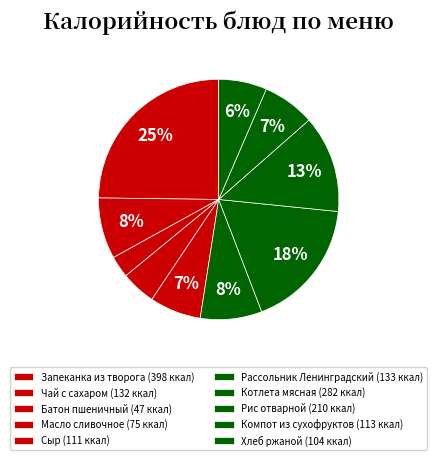

To the nearest percent, what percentage of the pie is Рис отварной?

13%